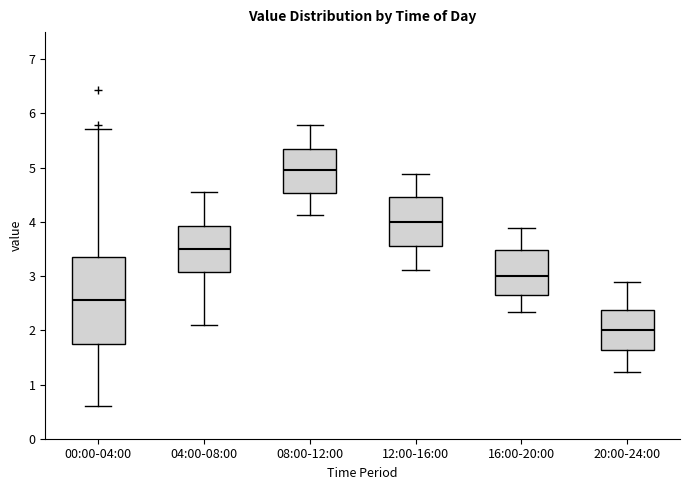

Which box is the tallest, from its lower edge to its upper edge?

00:00-04:00